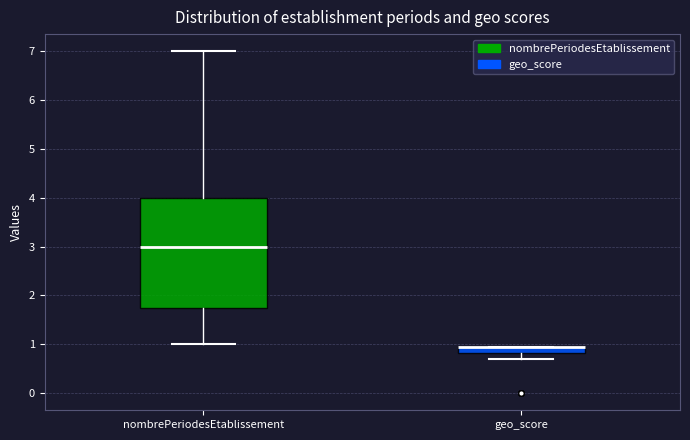

Comparing the boxes themselves (not the whiskers), which one is the tallest?

nombrePeriodesEtablissement